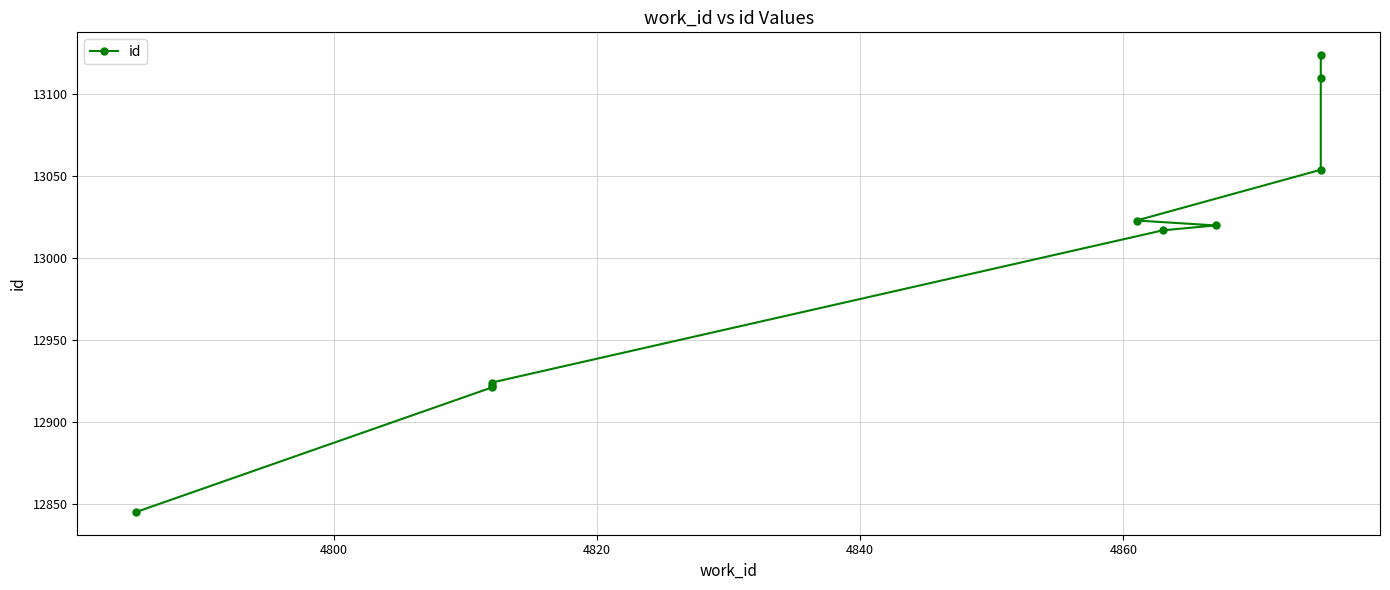

Is it true that the value at 4880 is 4545?

False